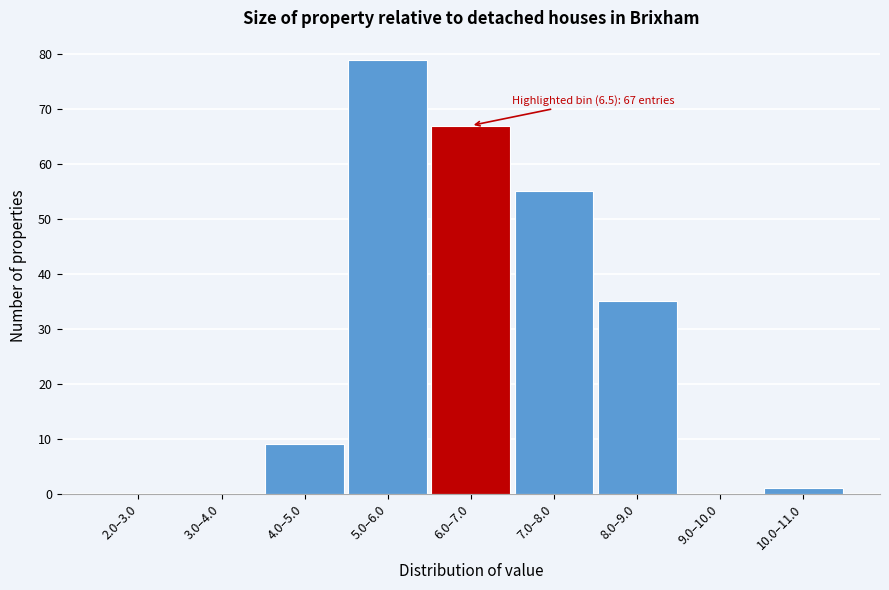

Reading right to left, transcribe all the data shown in this chart.

10.0–11.0=1	9.0–10.0=0	8.0–9.0=35	7.0–8.0=55	6.0–7.0=67	5.0–6.0=79	4.0–5.0=9	3.0–4.0=0	2.0–3.0=0